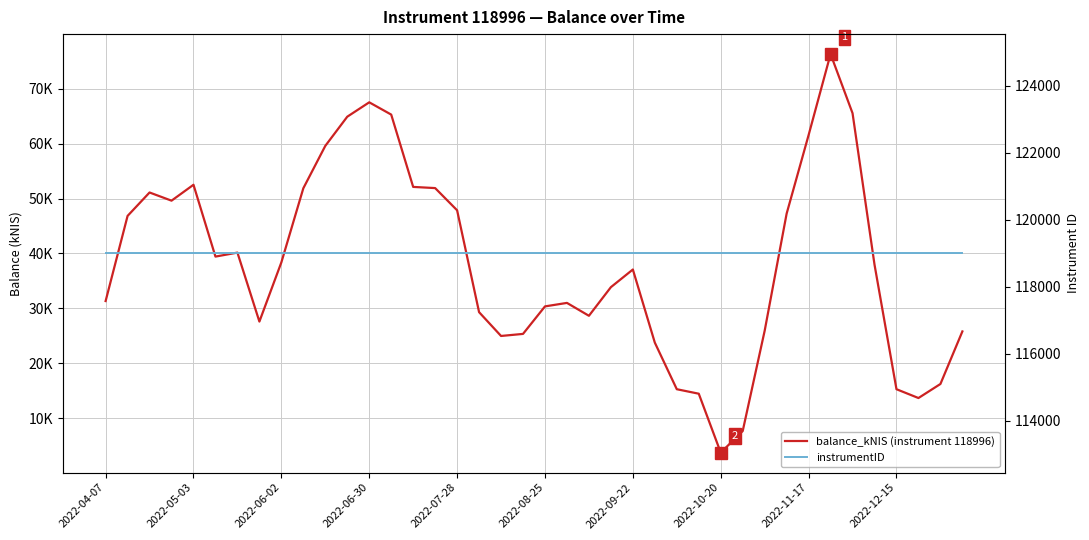

Which category has the highest value in the instrumentID series?

2022-04-07